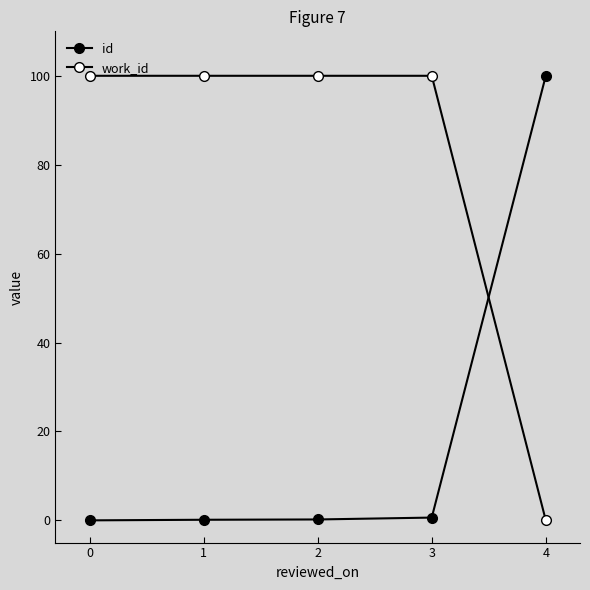

Between which two adjacent categories do work_id and id first intersect?

3 and 4